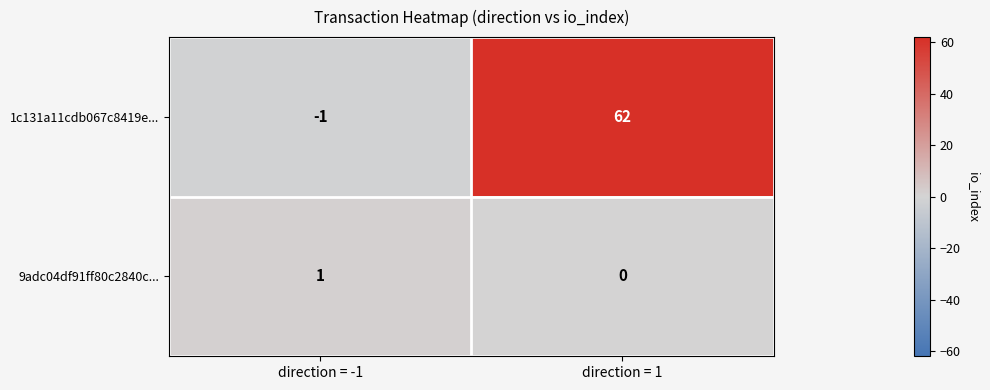

Reading left to right, list all the values displayed in this chart.

1c131a11cdb067c8419e...: direction = -1=-1	direction = 1=62
9adc04df91ff80c2840c...: direction = -1=1	direction = 1=0